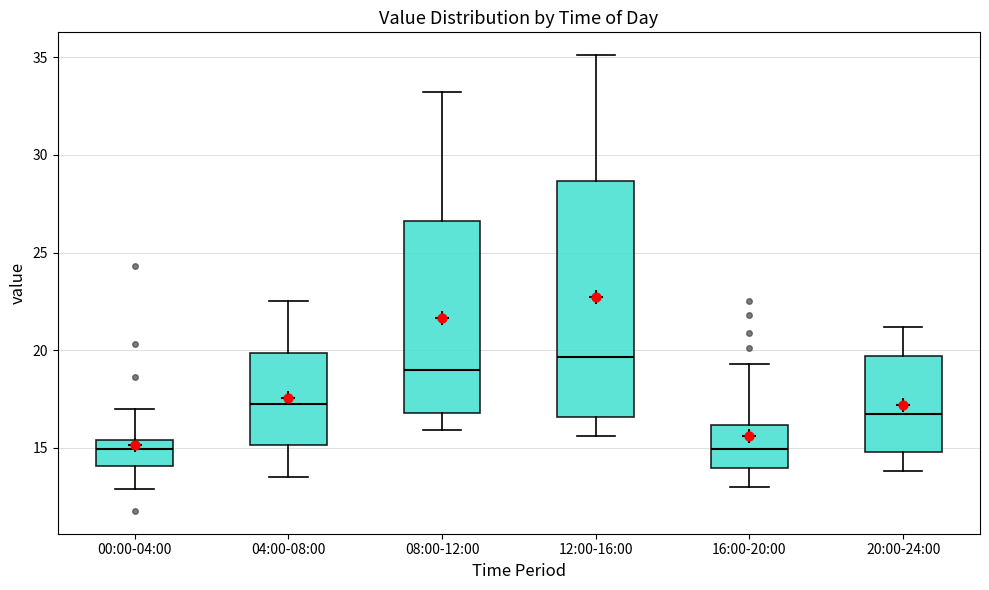

Reading left to right, transcribe this box plot: for each box, give where its median line is, the range the box spans, and where its two whiskers end, as read against the y-axis. The values are not printed on the chart, so give them approximately, as read against the axis.

00:00-04:00: median 15.0, box 14.0 to 15.5, whiskers 13.0 to 17.0
04:00-08:00: median 17.5, box 15.0 to 20.0, whiskers 13.5 to 22.5
08:00-12:00: median 19.0, box 17.0 to 26.5, whiskers 16.0 to 33.0
12:00-16:00: median 19.5, box 16.5 to 28.5, whiskers 15.5 to 35.0
16:00-20:00: median 15.0, box 14.0 to 16.0, whiskers 13.0 to 19.5
20:00-24:00: median 17.0, box 15.0 to 19.5, whiskers 14.0 to 21.0